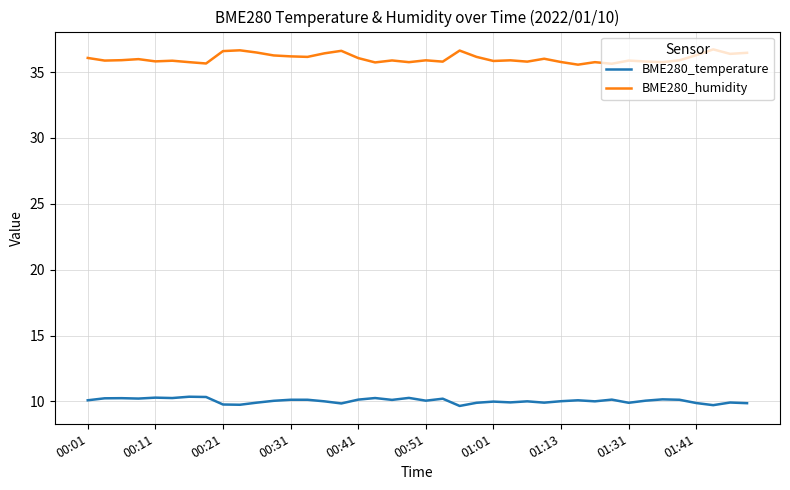

Which series has the largest range (max minus min)?

BME280_humidity